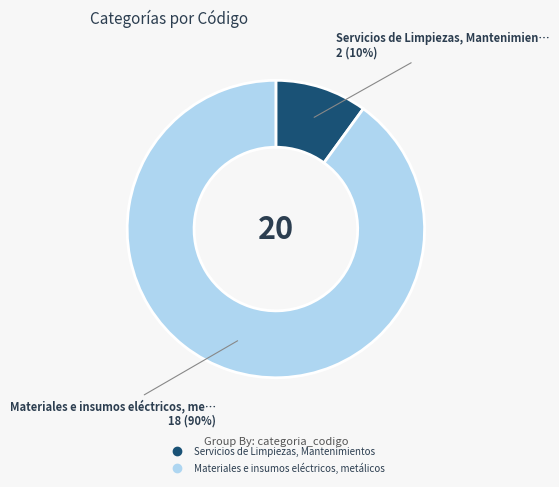

To the nearest percent, what portion does Materiales e insumos eléctricos, metálicos represent?

90%